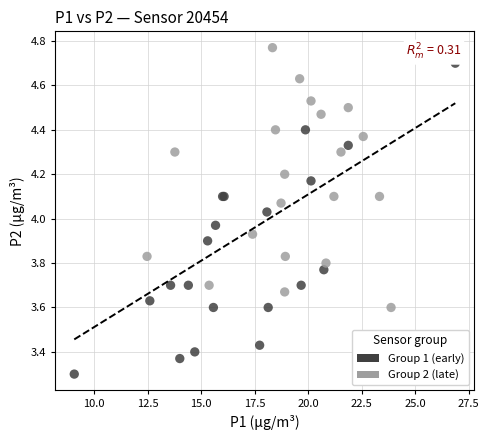

Which series contains the lowest Y value?

Group 1 (early)